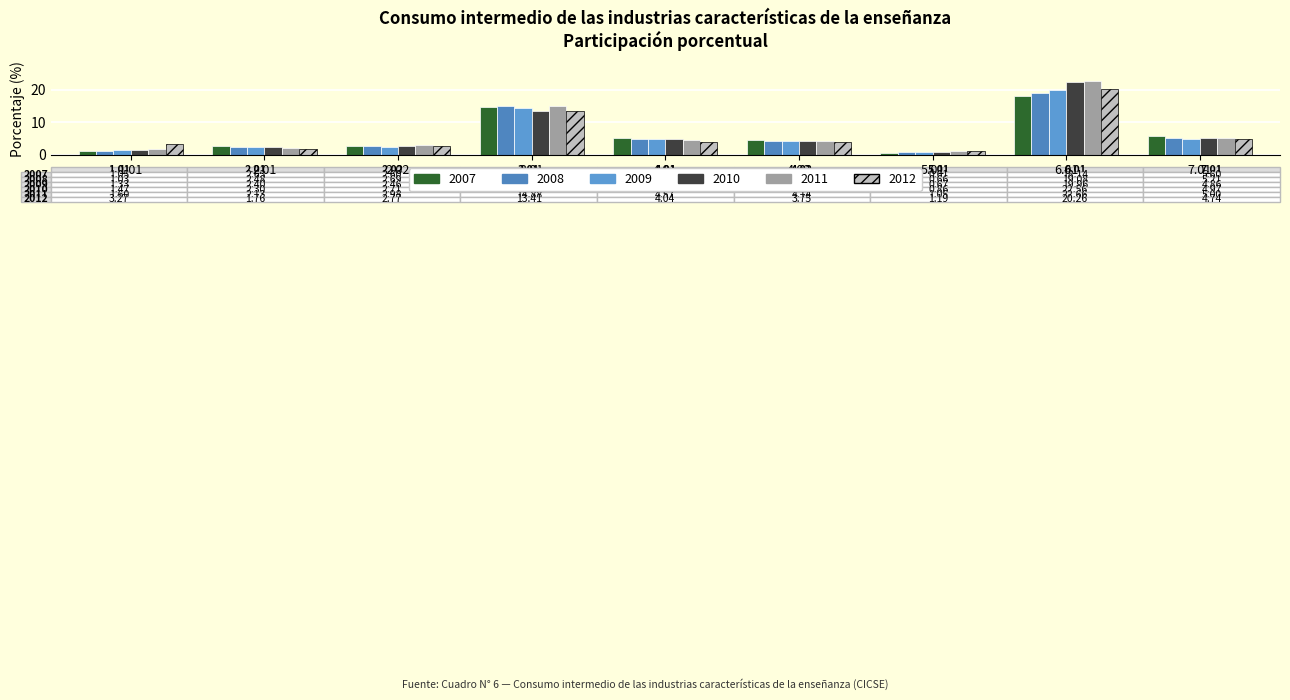

Which series has the widest spread of values?

2010